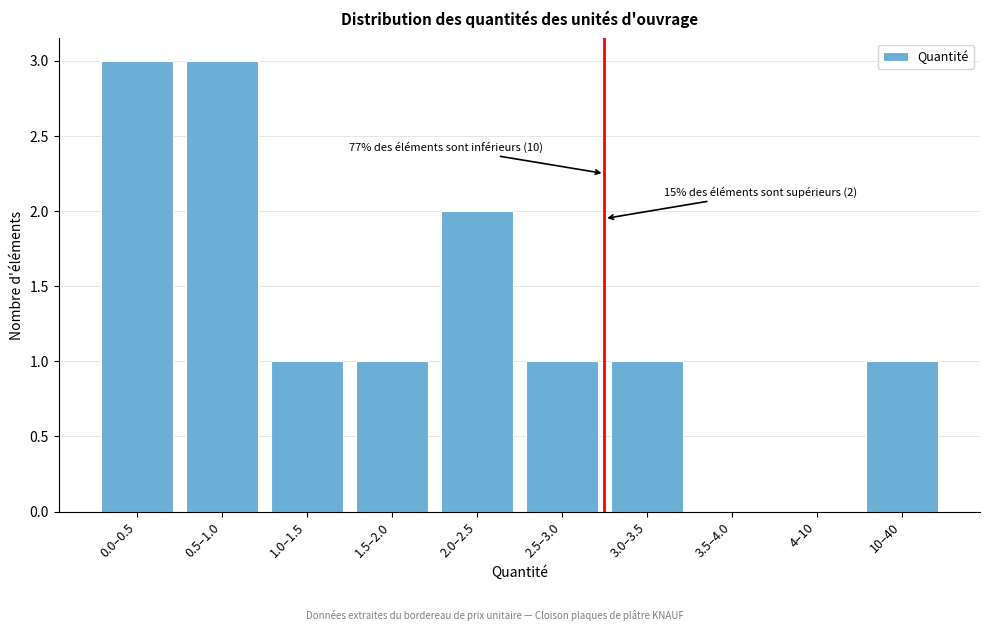

Reading right to left, transcribe all the data shown in this chart.

10–40=1	4–10=0	3.5–4.0=0	3.0–3.5=1	2.5–3.0=1	2.0–2.5=2	1.5–2.0=1	1.0–1.5=1	0.5–1.0=3	0.0–0.5=3